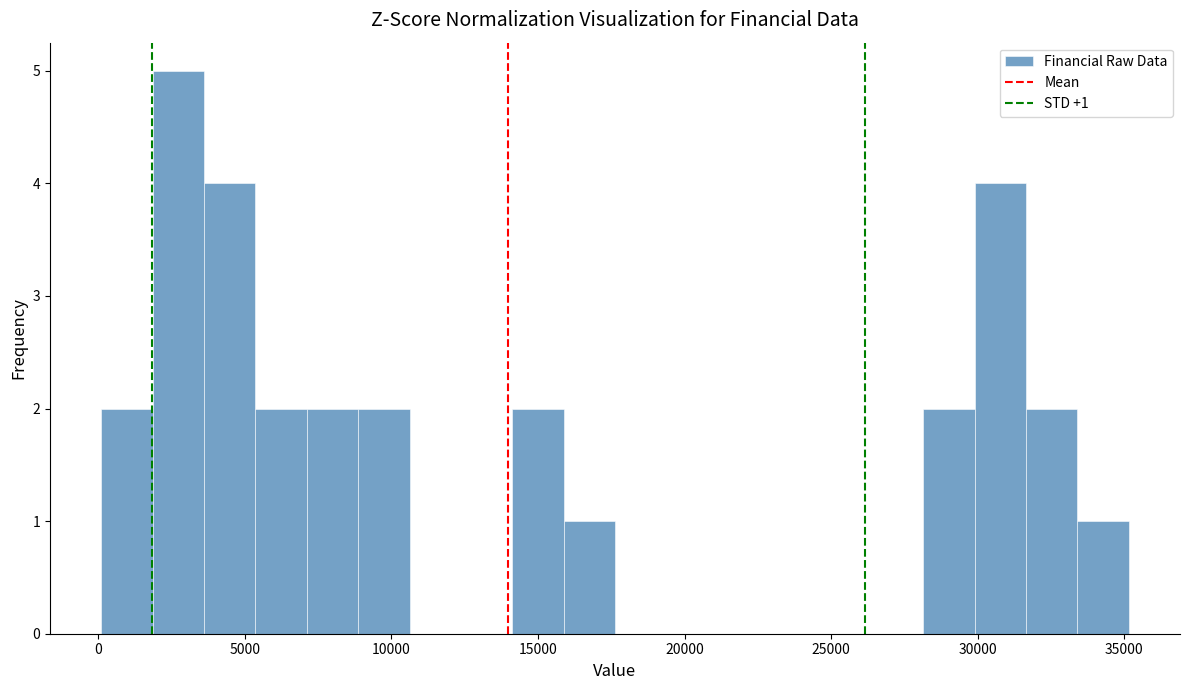

Around what value on the x-axis is the tallest bar? Give the approximate position of its centre, as read against the axis.

2500